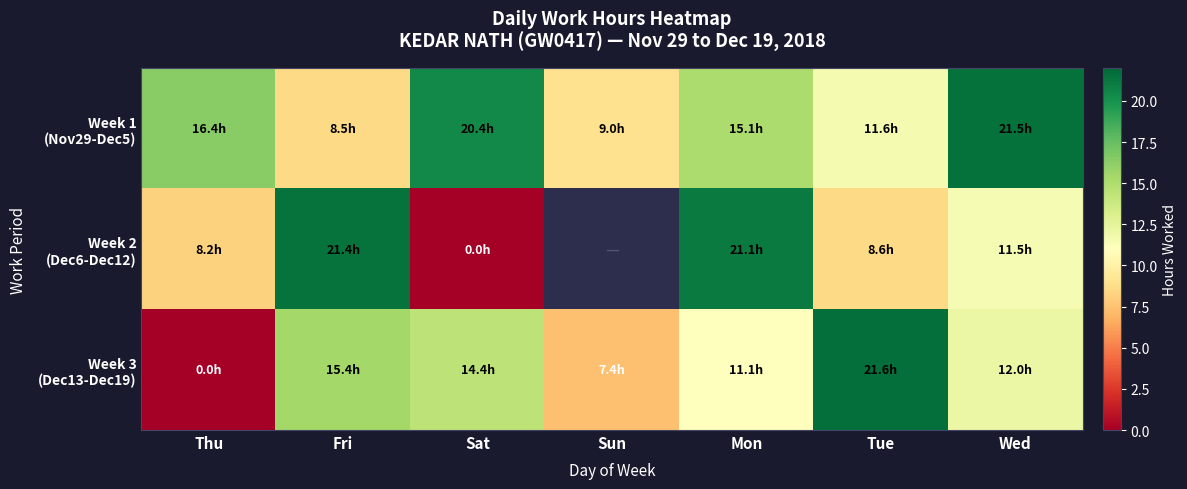

Rank the categories by Week 3 (Dec13-Dec19) value from highest to lowest.

Tue, Fri, Sat, Wed, Mon, Sun, Thu